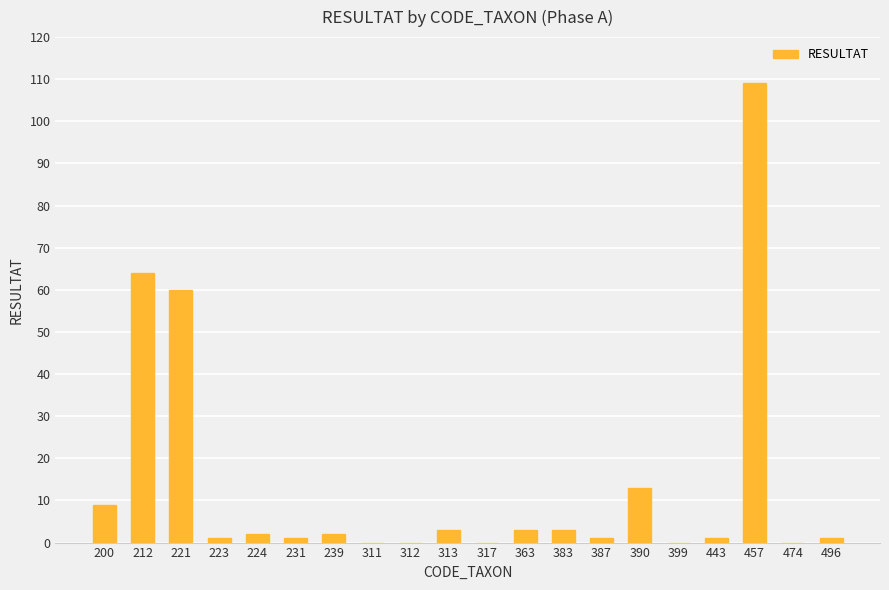

How many categories are shown in the chart?

20